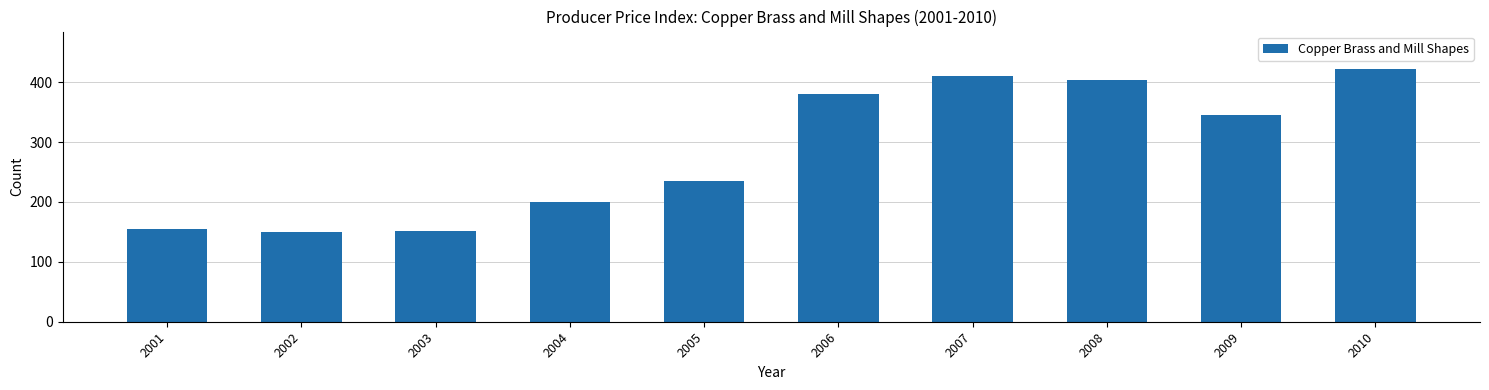

Reading left to right, extract all data points from this chart.

155.0	149.6	152.3	199.9	235.8	379.5	410.6	404.4	345.5	421.4